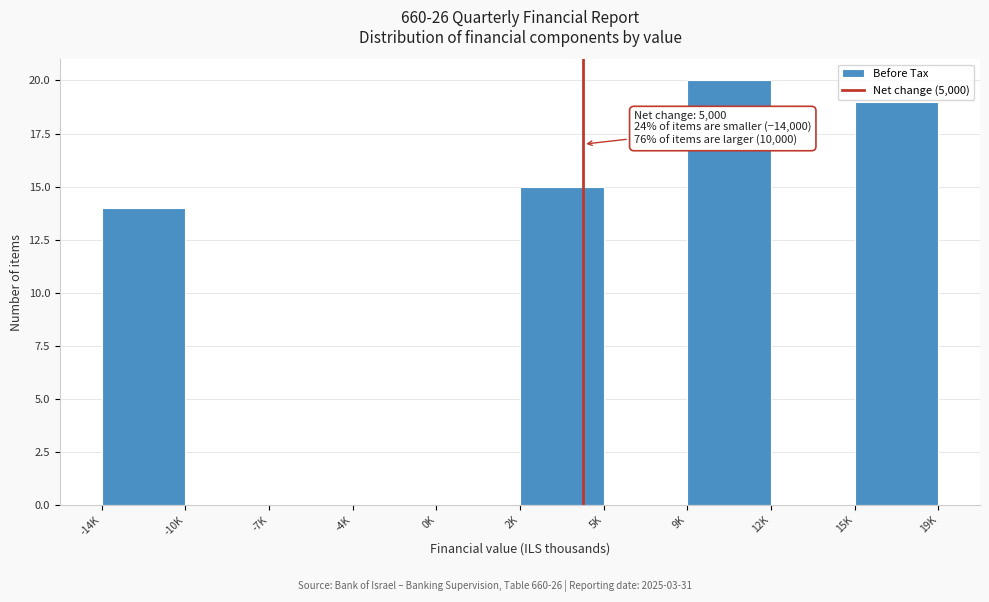

Reading left to right, list all the values displayed in this chart.

-14K=14	-10K=0	-7K=0	-4K=0	0K=0	2K=15	5K=0	9K=20	12K=0	15K=19